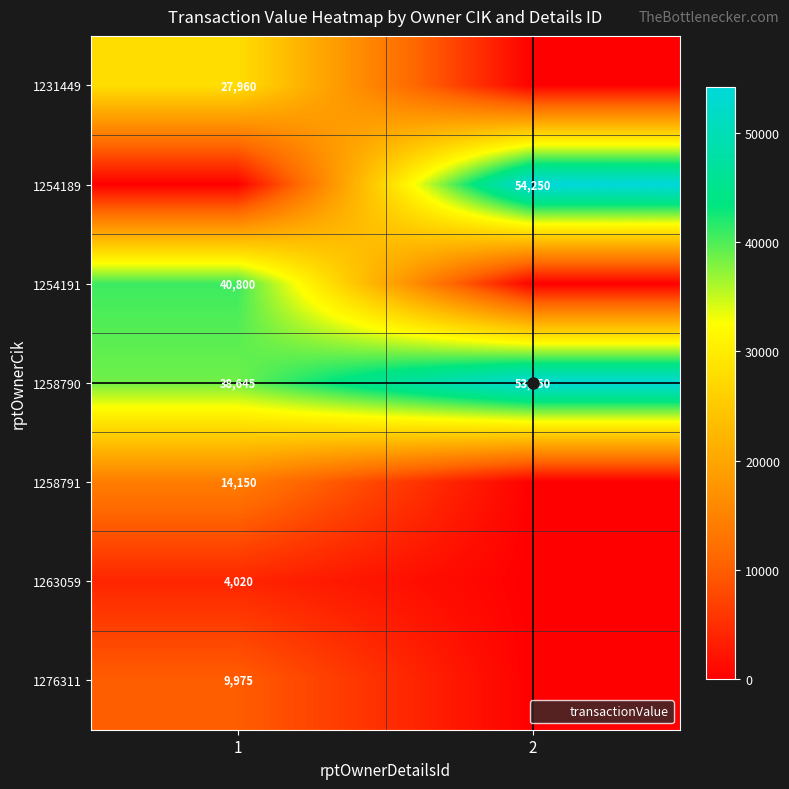

The 1231449 series shows 27960 at 1. True or false?

True